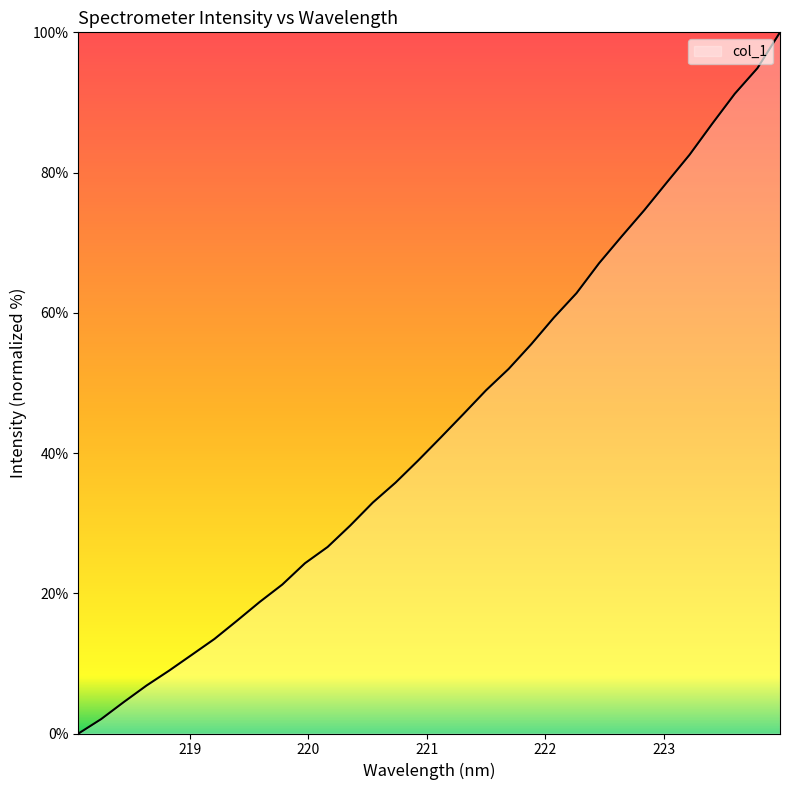

What is the greatest value displayed?

100.0